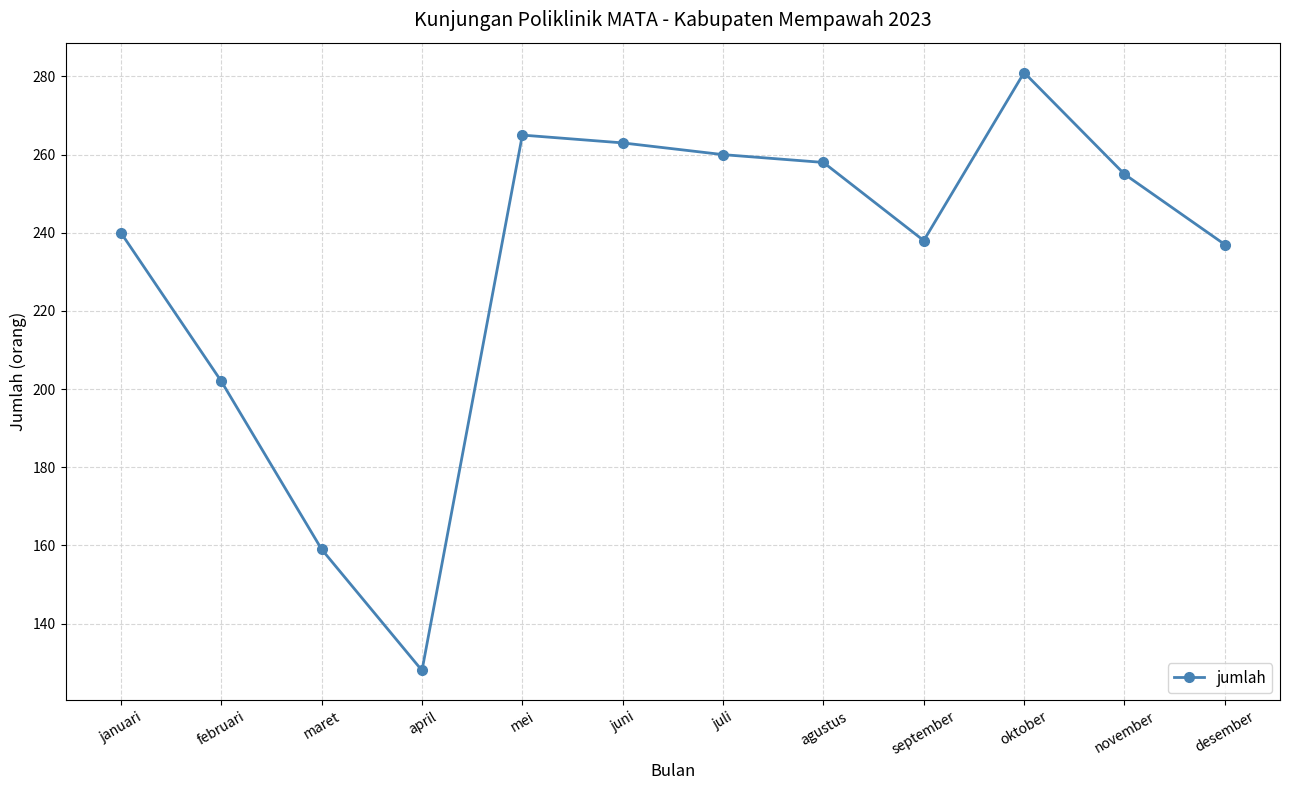

Does the chart display data point markers on the line(s)?

Yes